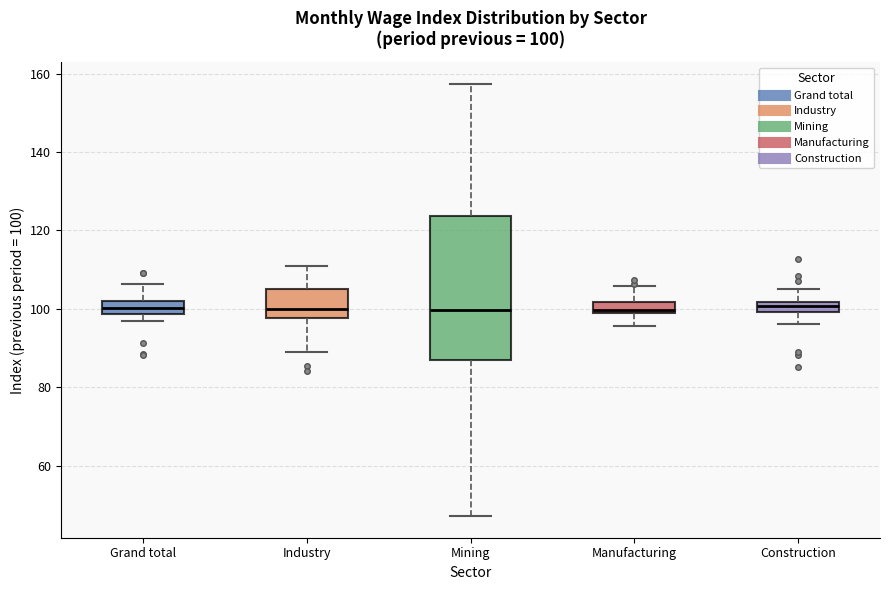

Comparing the boxes themselves (not the whiskers), which one is the tallest?

Mining